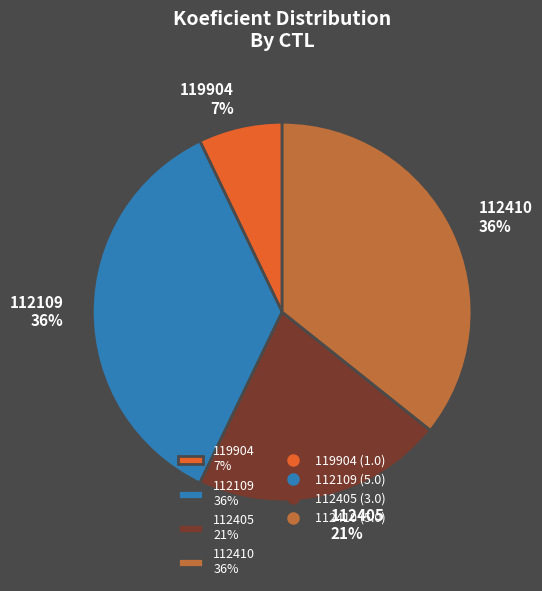

Is there any slice that represents more than half of the pie?

No